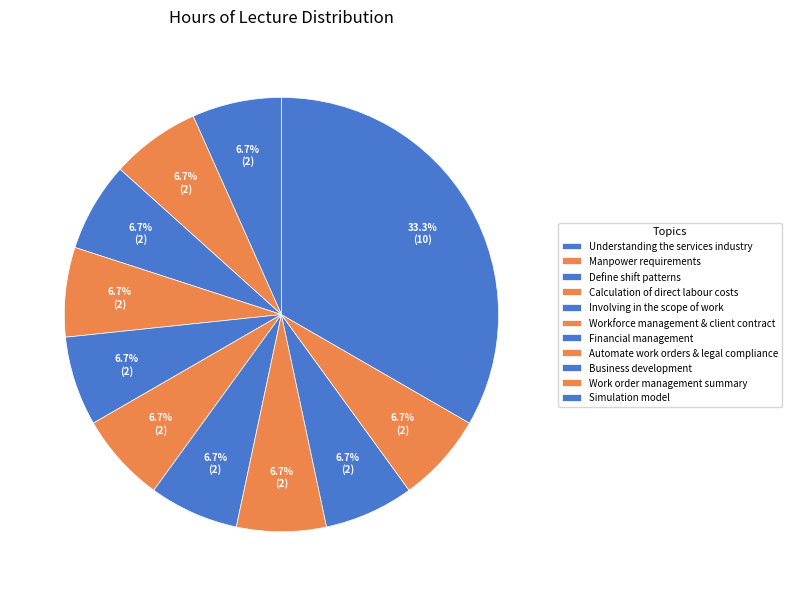

What percentage do Calculation of direct labour costs and Manpower requirements together represent?

13.3%